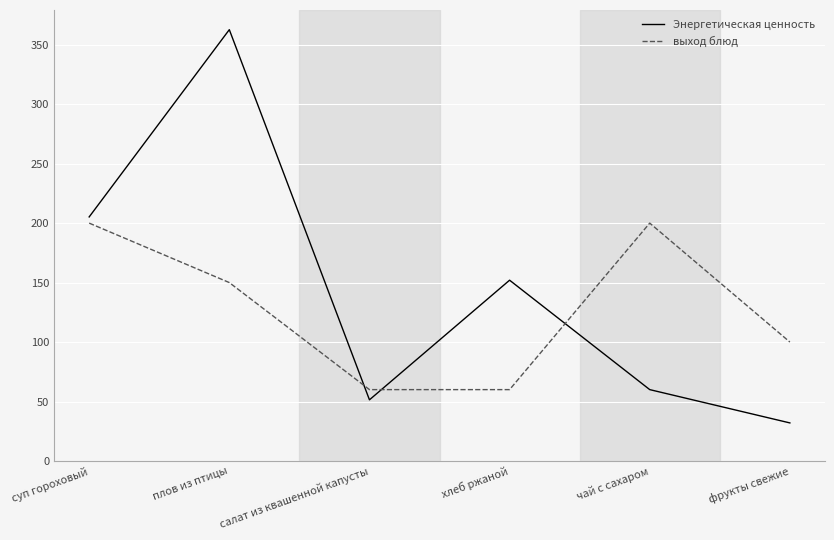

Is the value of выход блюд at хлеб ржаной greater than the value of Энергетическая ценность at фрукты свежие?

Yes